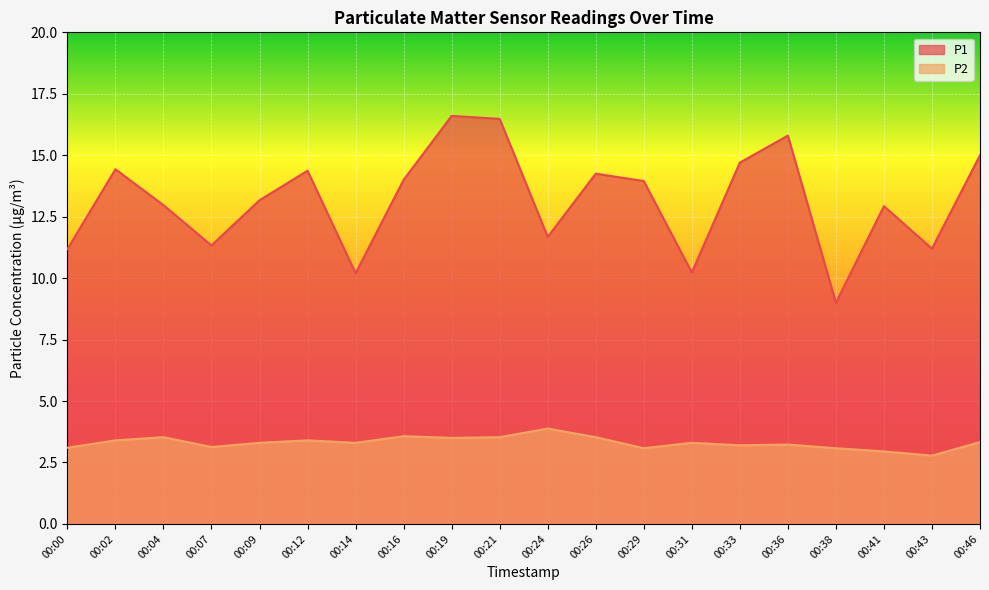

Rank the categories by P1 value from highest to lowest.

00:19, 00:21, 00:36, 00:46, 00:33, 00:02, 00:12, 00:26, 00:16, 00:29, 00:09, 00:04, 00:41, 00:24, 00:07, 00:43, 00:00, 00:31, 00:14, 00:38